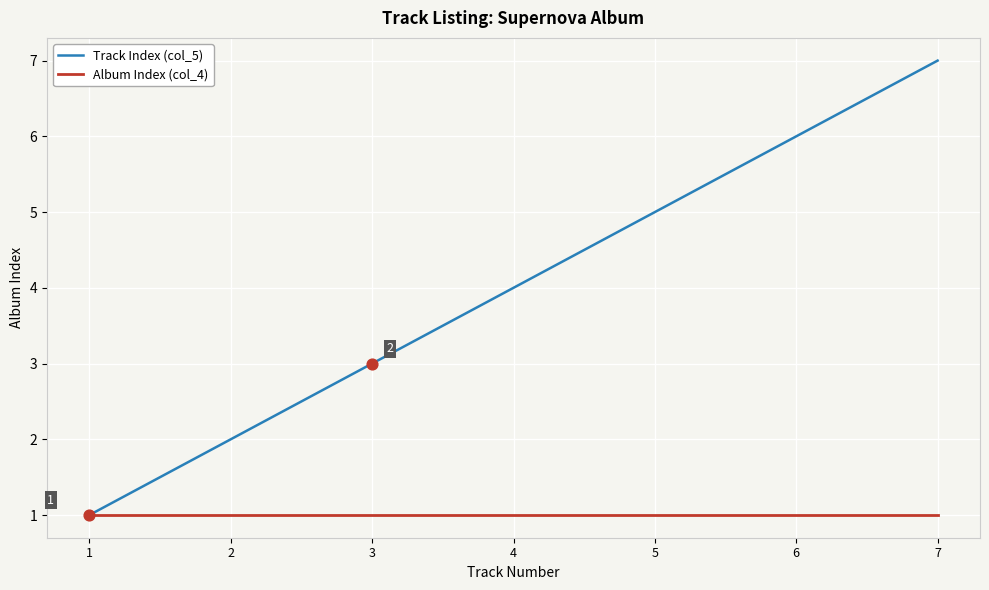

Is the value of Track Index (col_5) at 7 greater than the value of Album Index (col_4) at 7?

Yes